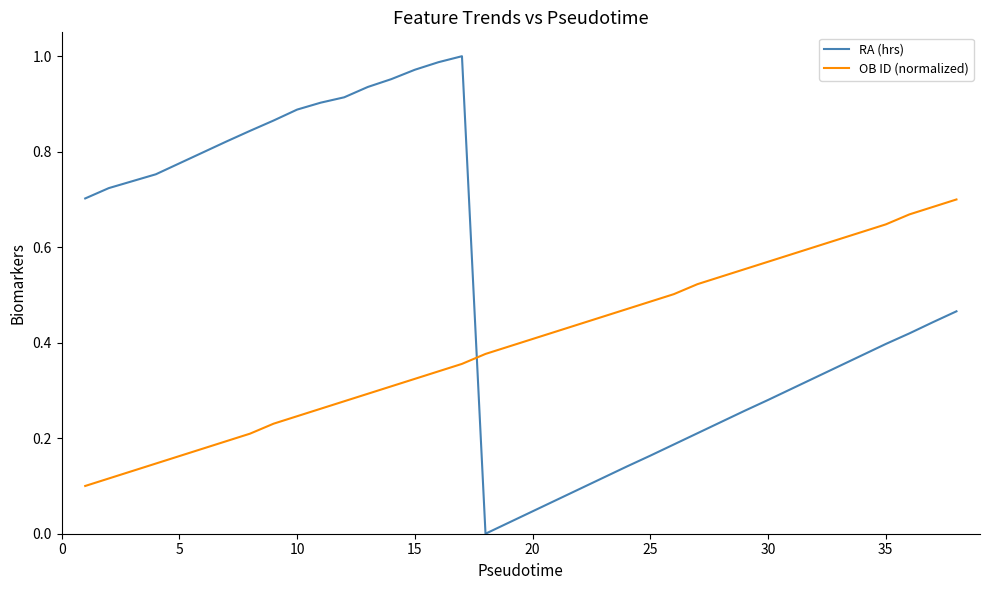

Rank the series by their maximum value, from highest to lowest.

RA (hrs), OB ID (normalized)